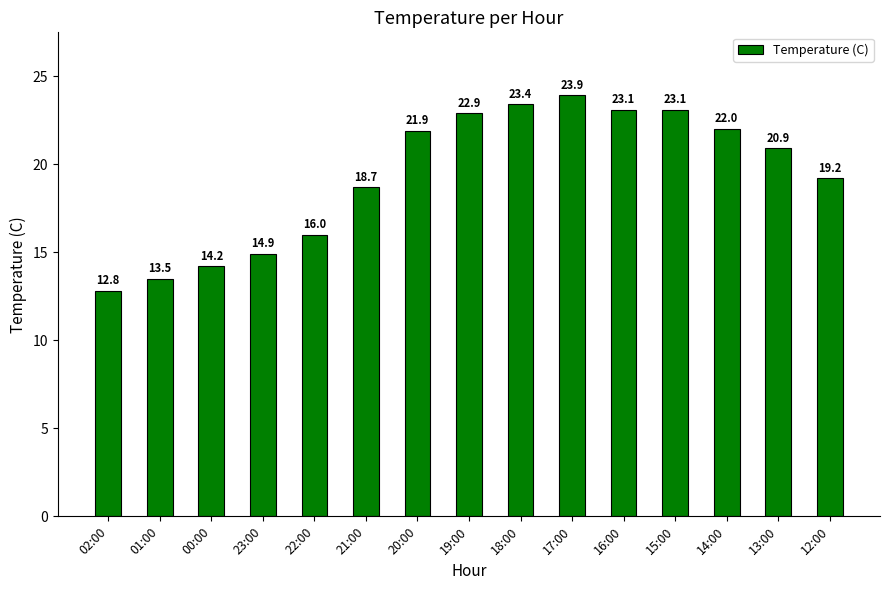

What is the label of the 5th bar from the left?

22:00